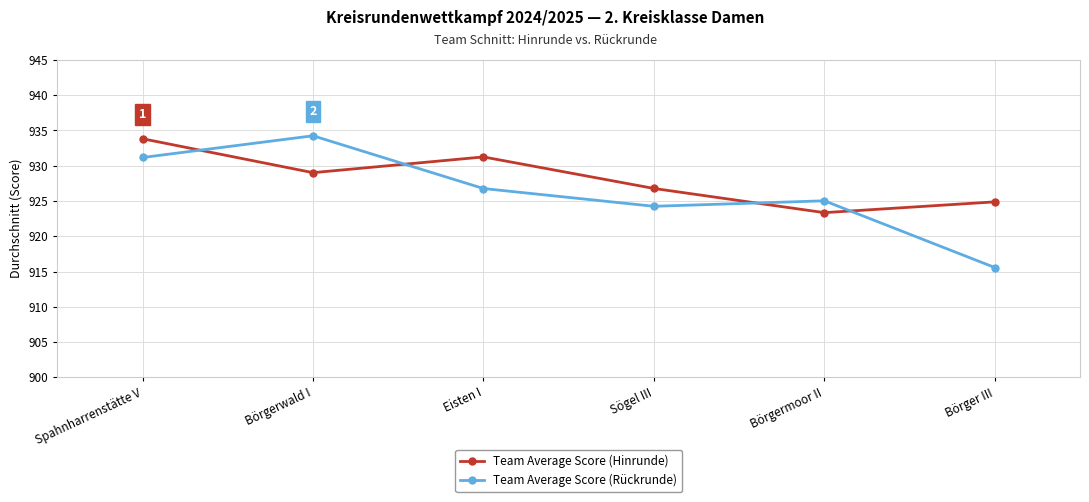

What is the difference between the highest and lowest values at Spahnharrenstätte V?

2.7